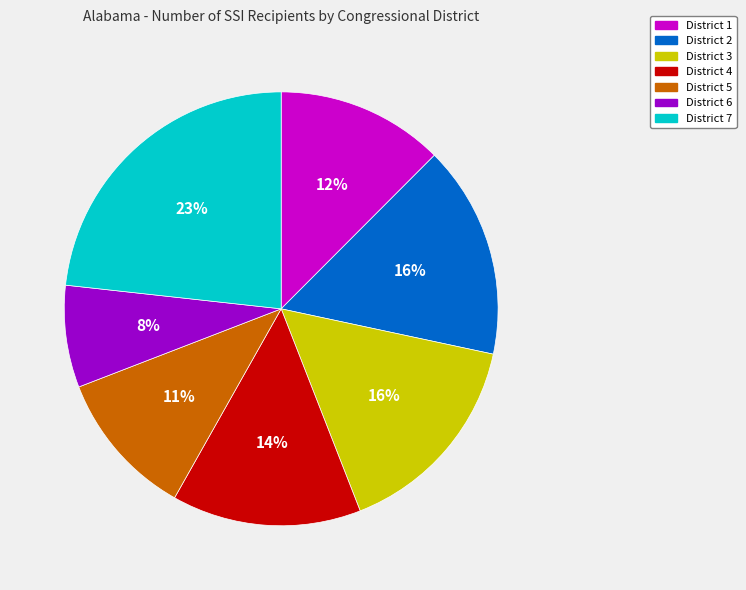

To the nearest percent, what is the difference between the District 4 and District 1 slice percentages?

2%